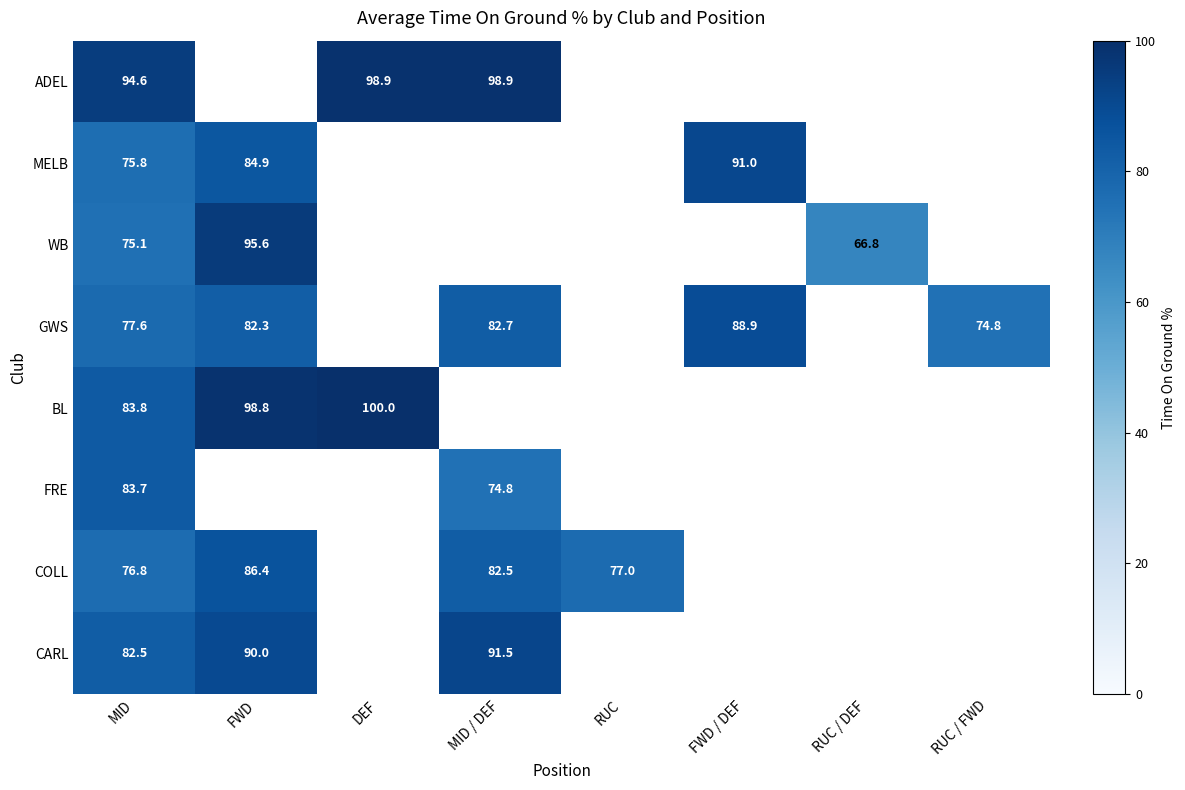

Is it true that COLL equals 113.9 at FWD?

False